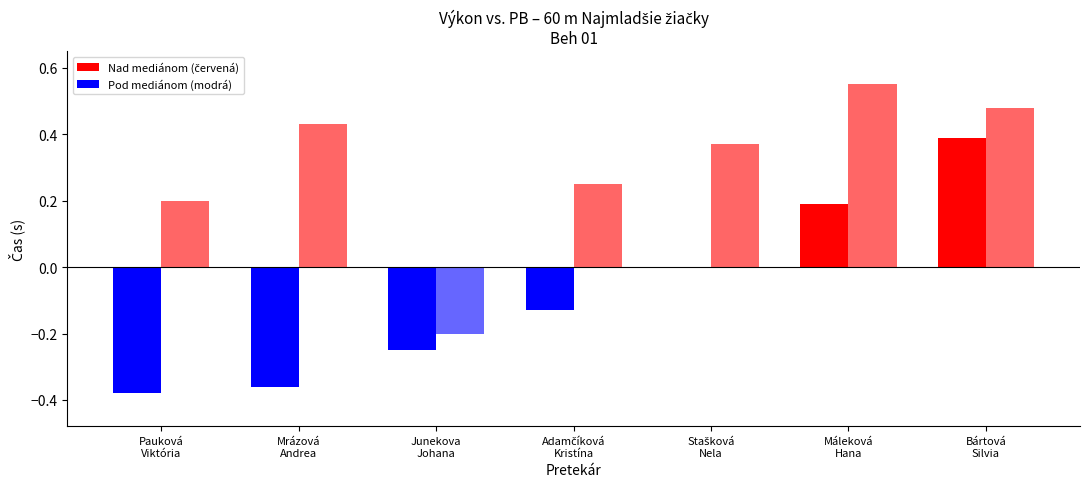

What is the difference between the second highest and minimum values in the Výkon series?

0.6